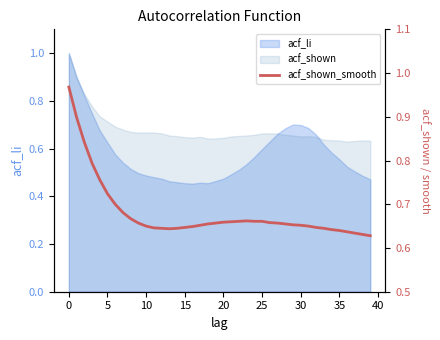

Which label corresponds to the smallest value in the chart?

39